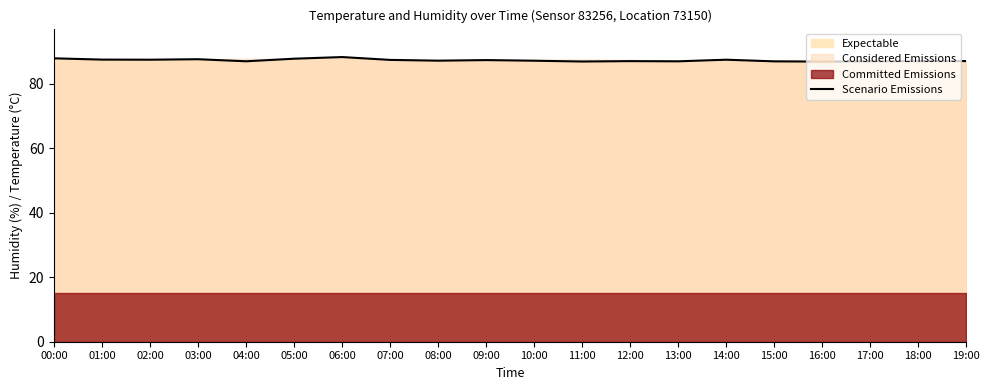

True or false: there are more than 2 points higher than both neighbors.

True